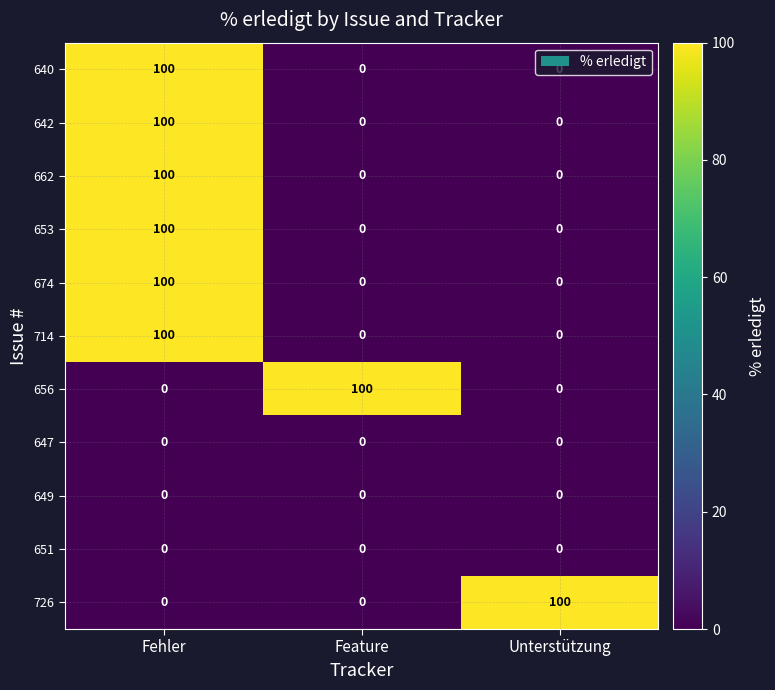

At how many categories does at least one series exceed 47?

3